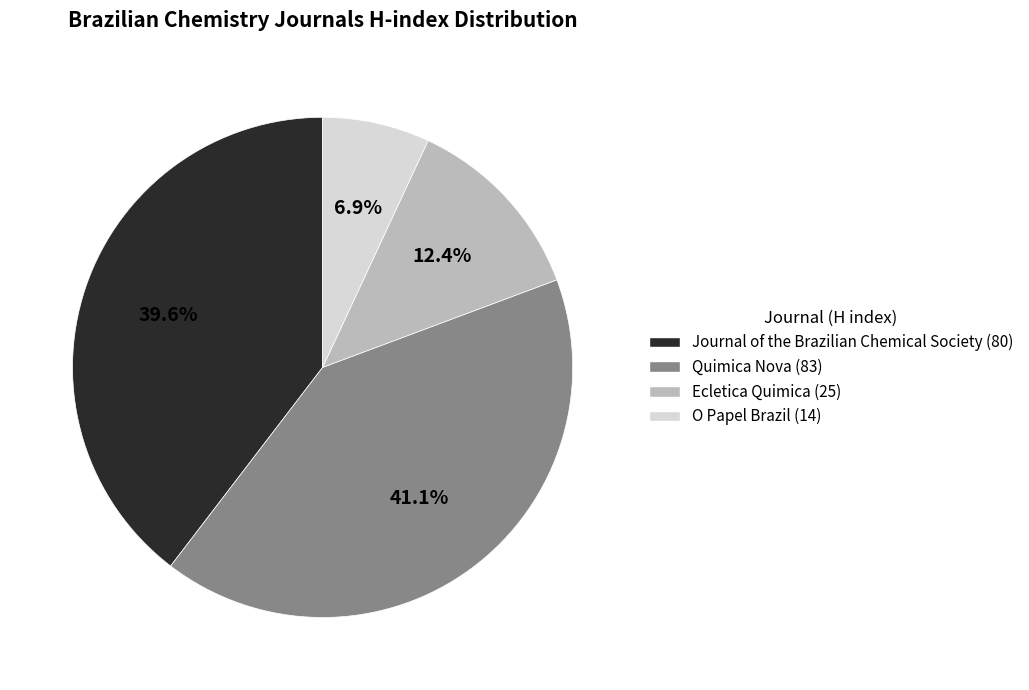

Is there any slice that represents more than half of the pie?

No